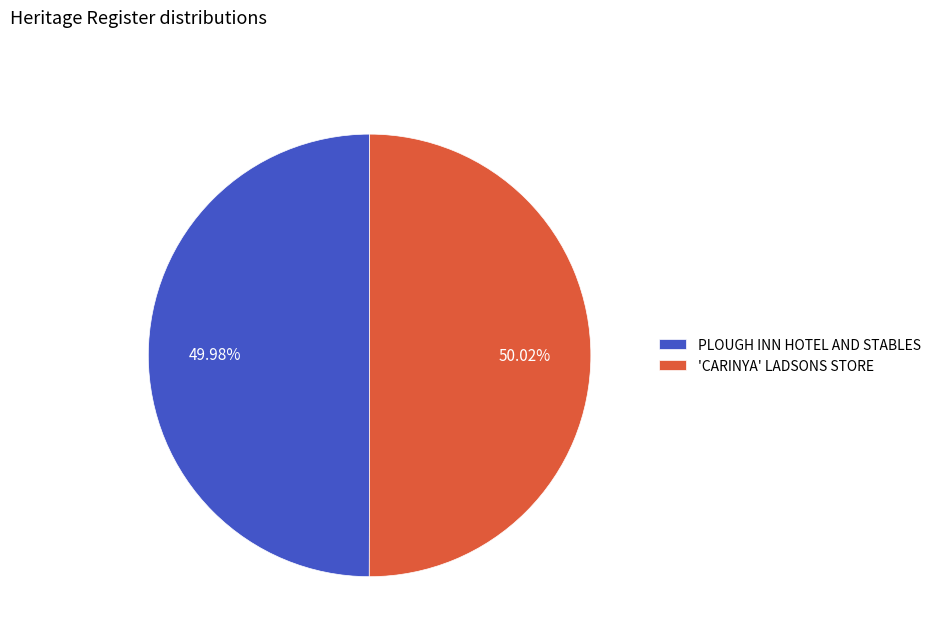

What percentage is NOT represented by 'CARINYA' LADSONS STORE?

50.0%